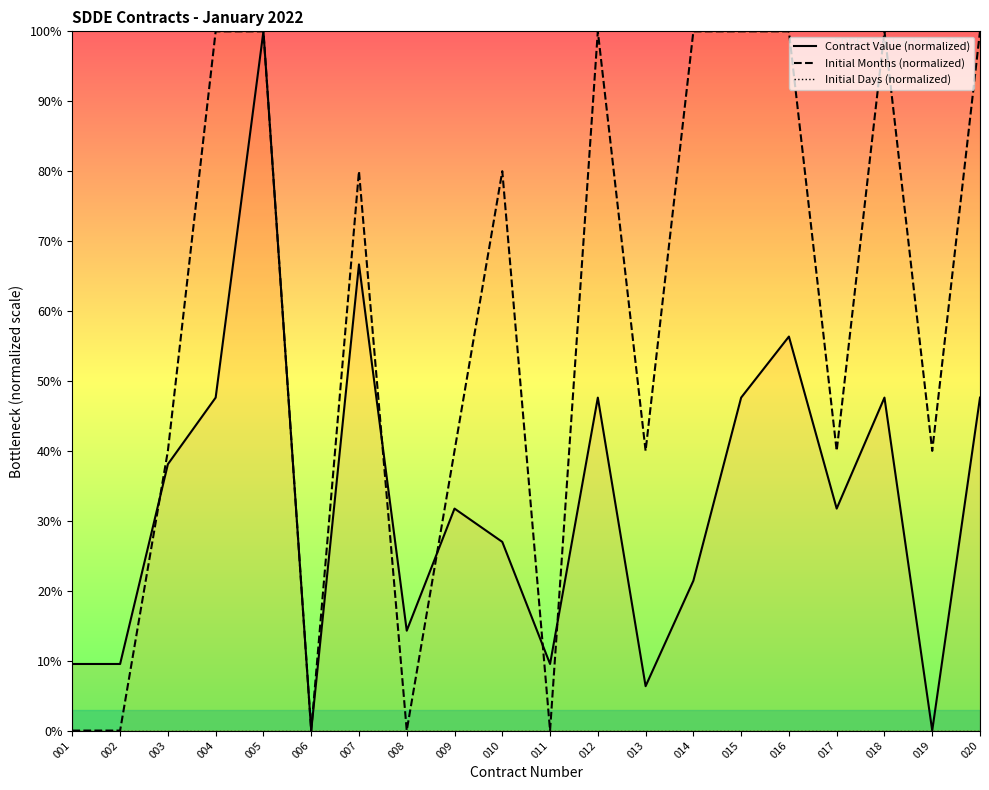

At which category is the sum across all series the highest?

005